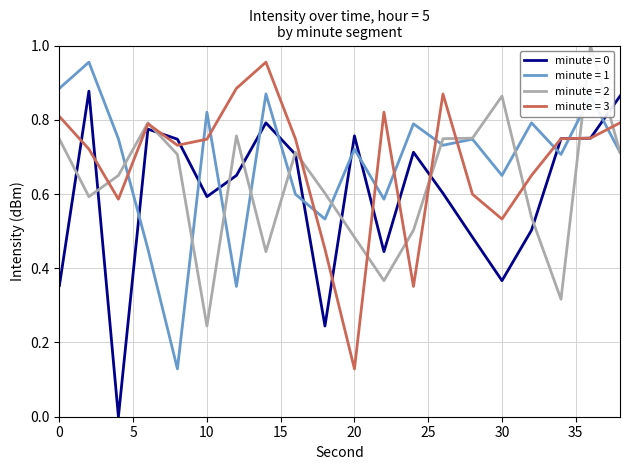

How many lines are shown in the chart?

4